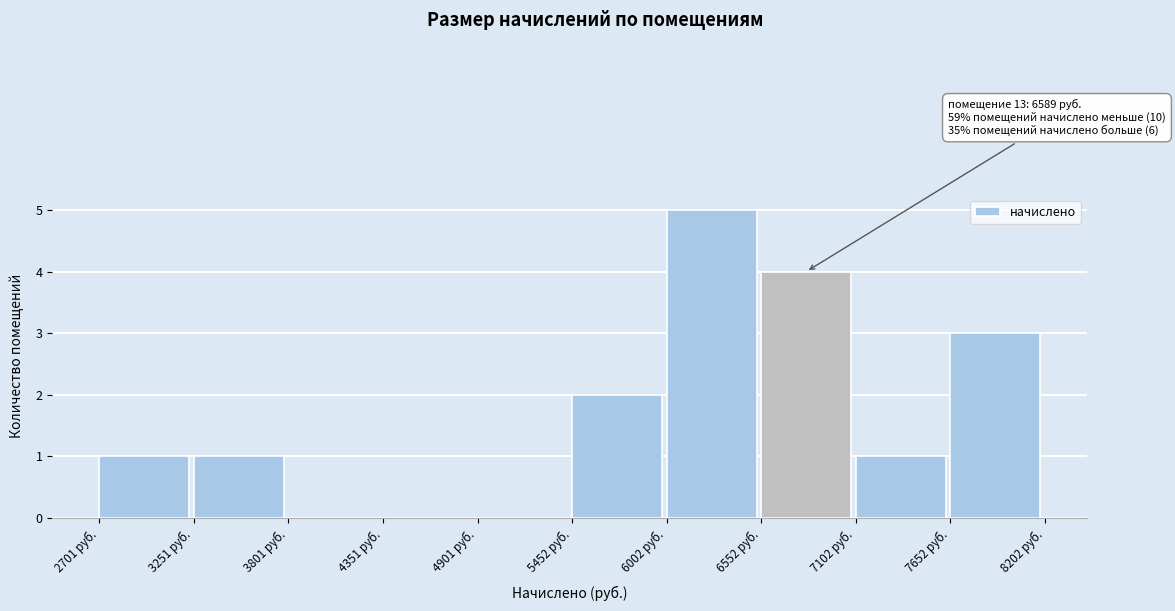

Which range on the x-axis has the tallest bar?

6000 to 6600